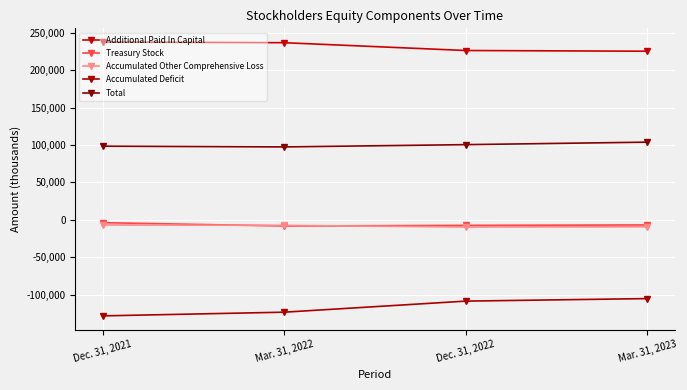

How many data points in Total are less than 100431?

2